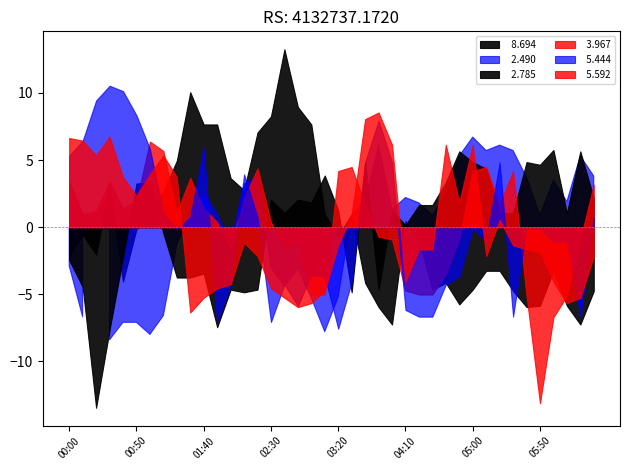

What are all the series names shown in the legend?

  8.694,   2.490,   2.785,   3.967,   5.444,   5.592